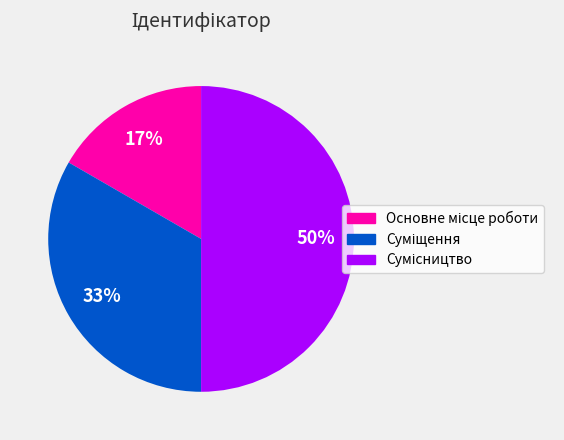

To the nearest percent, what is the difference between the largest and smallest slice percentages?

33%